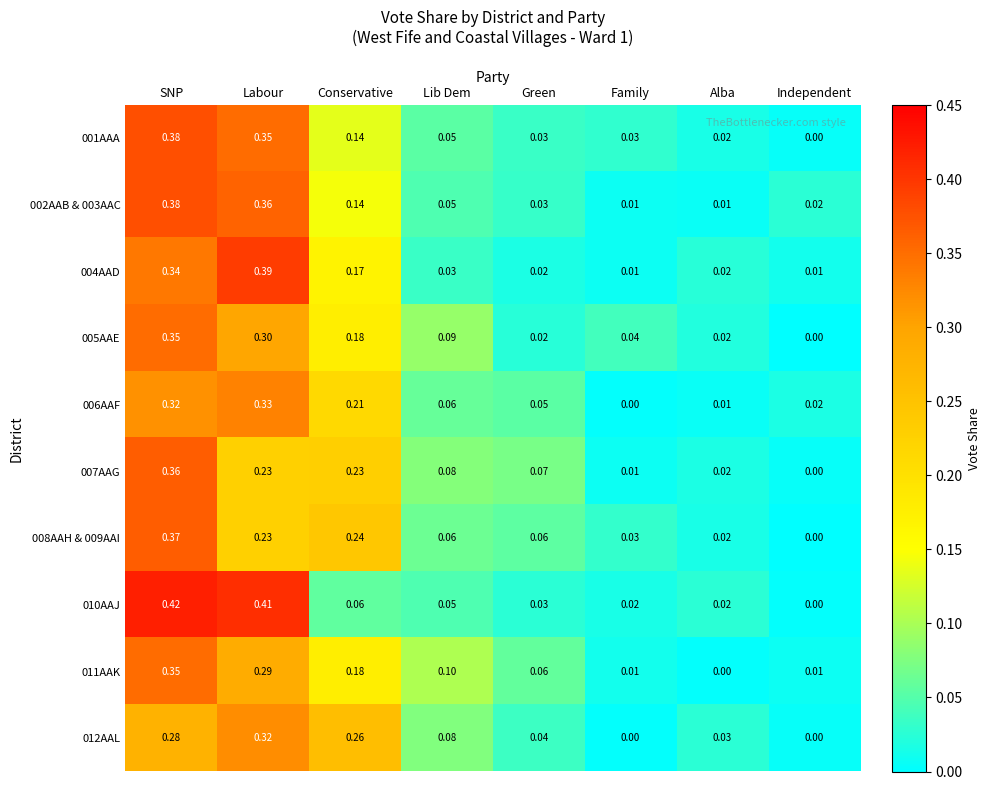

Which category has the highest value across all series?

SNP